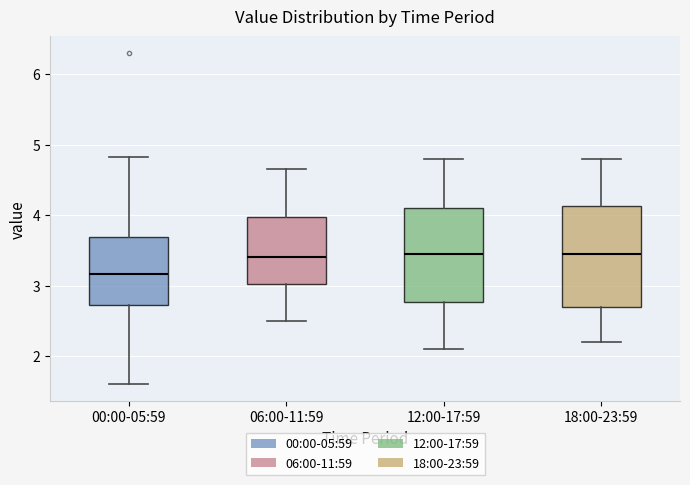

Reading left to right, read every box against the y-axis: the position of its median line, the range the box covers, and the ends of its whiskers. The values are not printed on the chart, so give them approximately, as read against the axis.

00:00-05:59: median 3.2, box 2.7 to 3.7, whiskers 1.6 to 4.8
06:00-11:59: median 3.4, box 3.0 to 4.0, whiskers 2.5 to 4.7
12:00-17:59: median 3.5, box 2.8 to 4.1, whiskers 2.1 to 4.8
18:00-23:59: median 3.5, box 2.7 to 4.1, whiskers 2.2 to 4.8